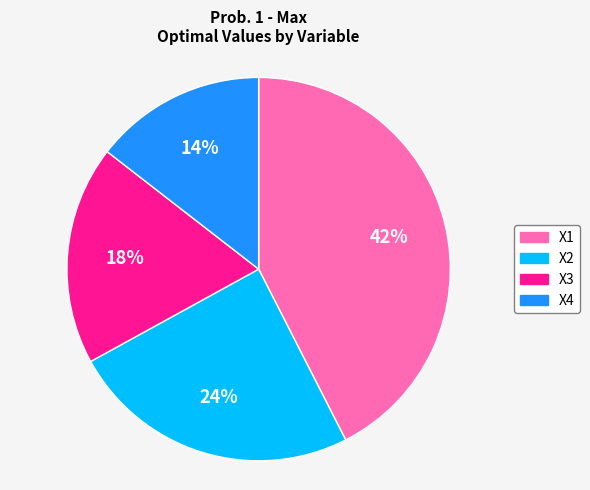

Approximately how many times larger is the value at X3 compared to X4?

1.3